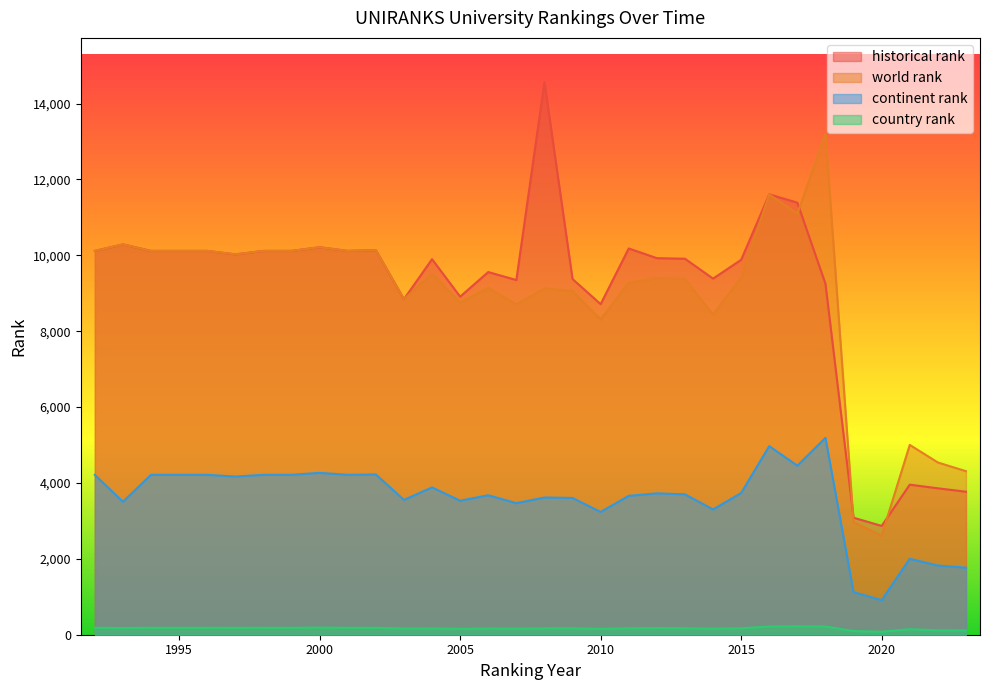

What are all the series names shown in the legend?

historical rank, world rank, continent rank, country rank